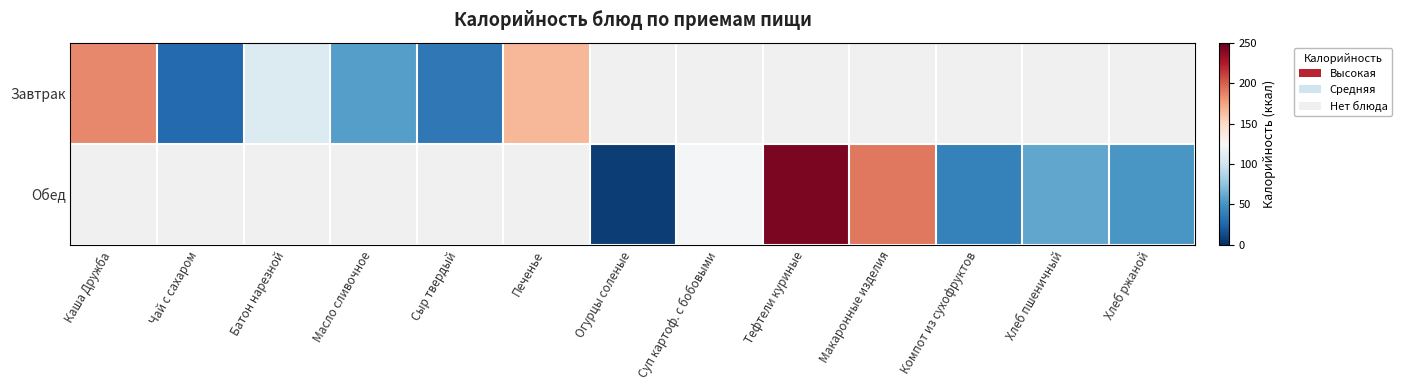

Is the value of Завтрак at Компот из сухофруктов greater than the value of Обед at Огурцы соленые?

No